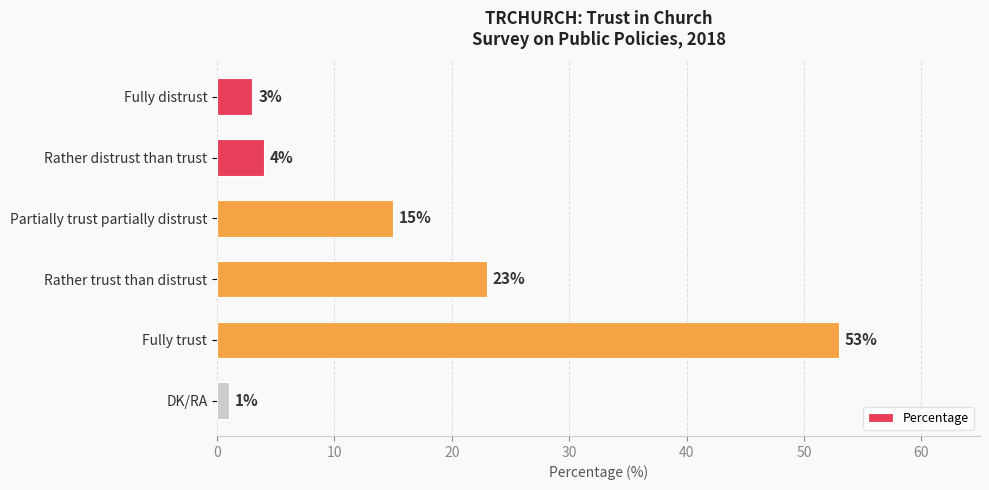

Does the chart contain any negative values?

No